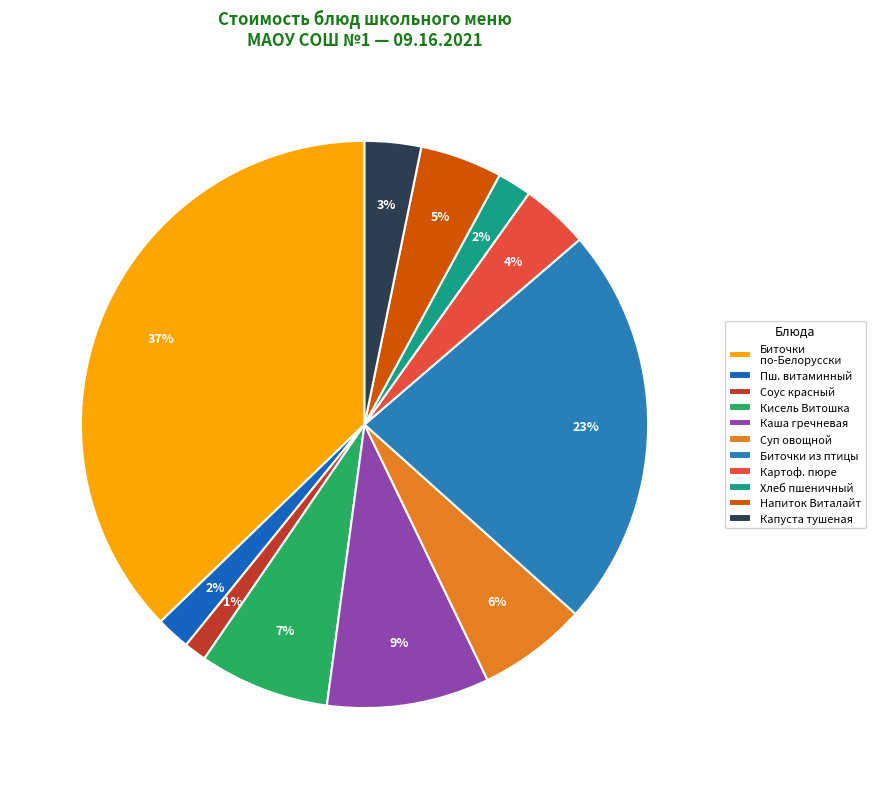

How many segments does this pie chart have?

11